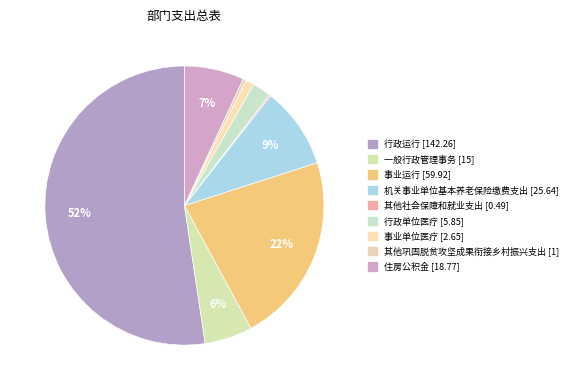

To the nearest percent, what is the combined percentage of 事业单位医疗 [2.65] and 行政运行 [142.26]?

53%